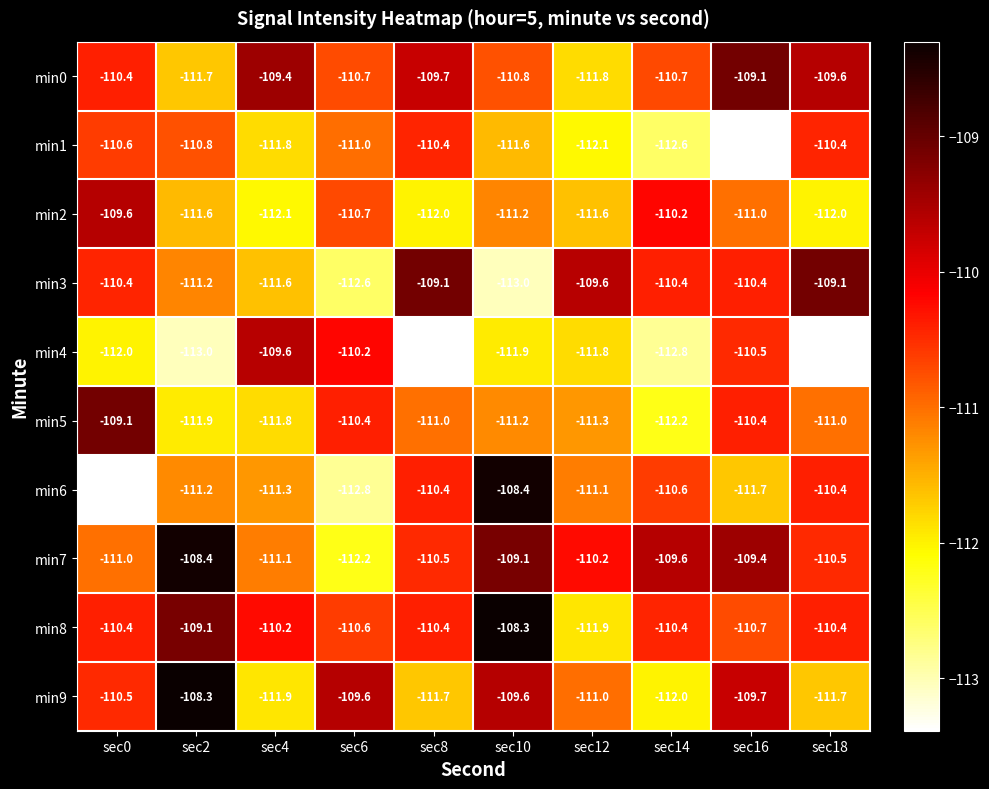

What is the total value across all series at sec12?

-1112.4